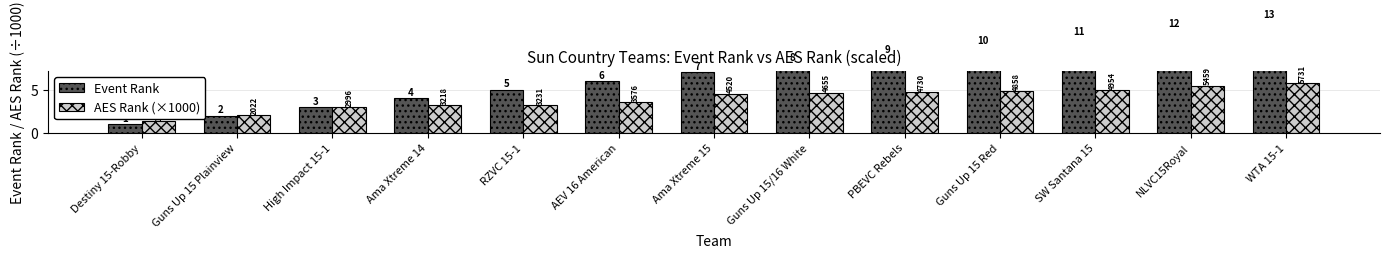

What position from the right is Guns Up 15 Red?

4